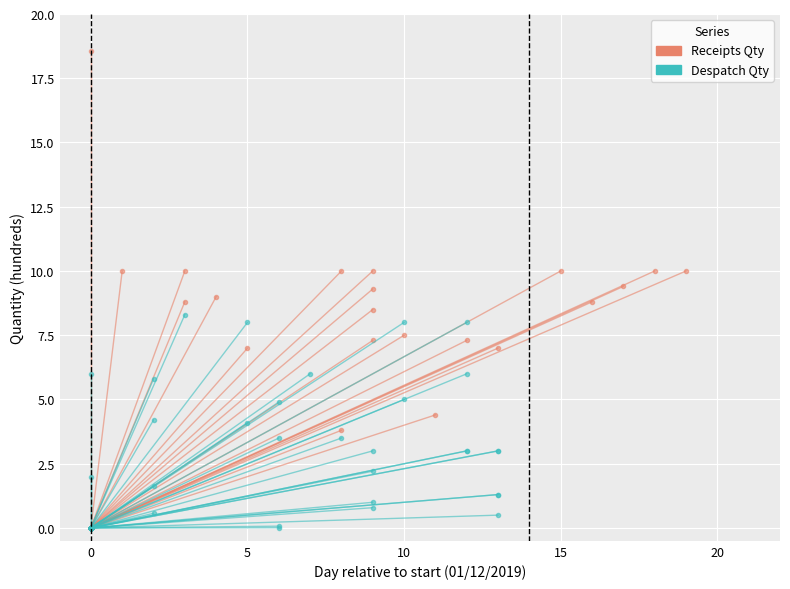

True or false: Receipts Qty has a value of -7.5 at 0.

False